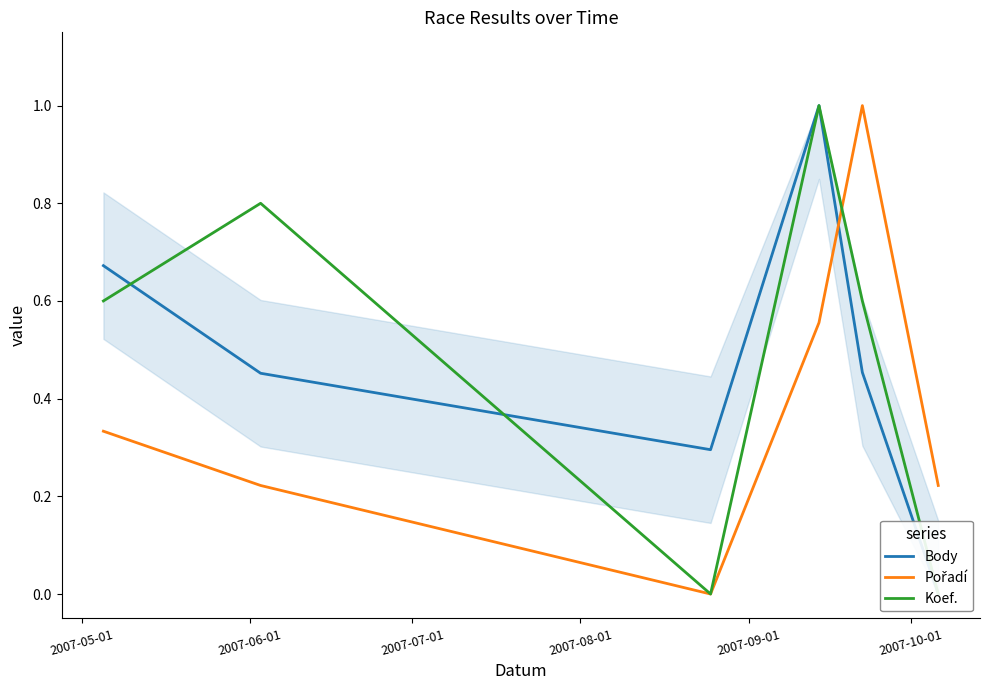

Where do Body and Koef. first cross each other?

2007-05-01 and 2007-06-01